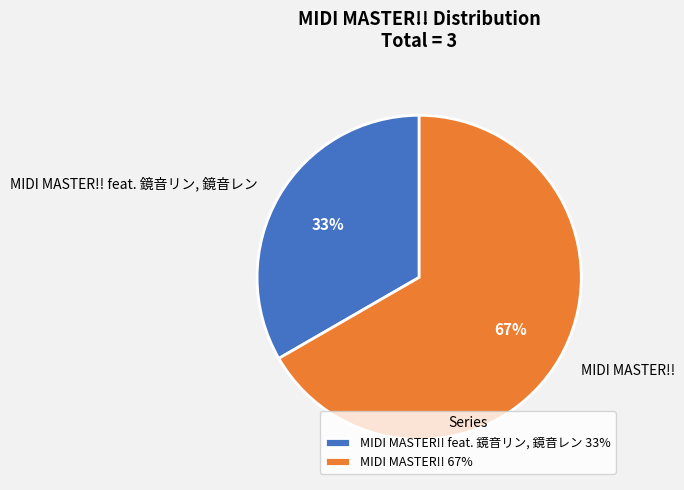

Which has a higher value, MIDI MASTER!! feat. 鏡音リン, 鏡音レン or MIDI MASTER!!?

MIDI MASTER!!